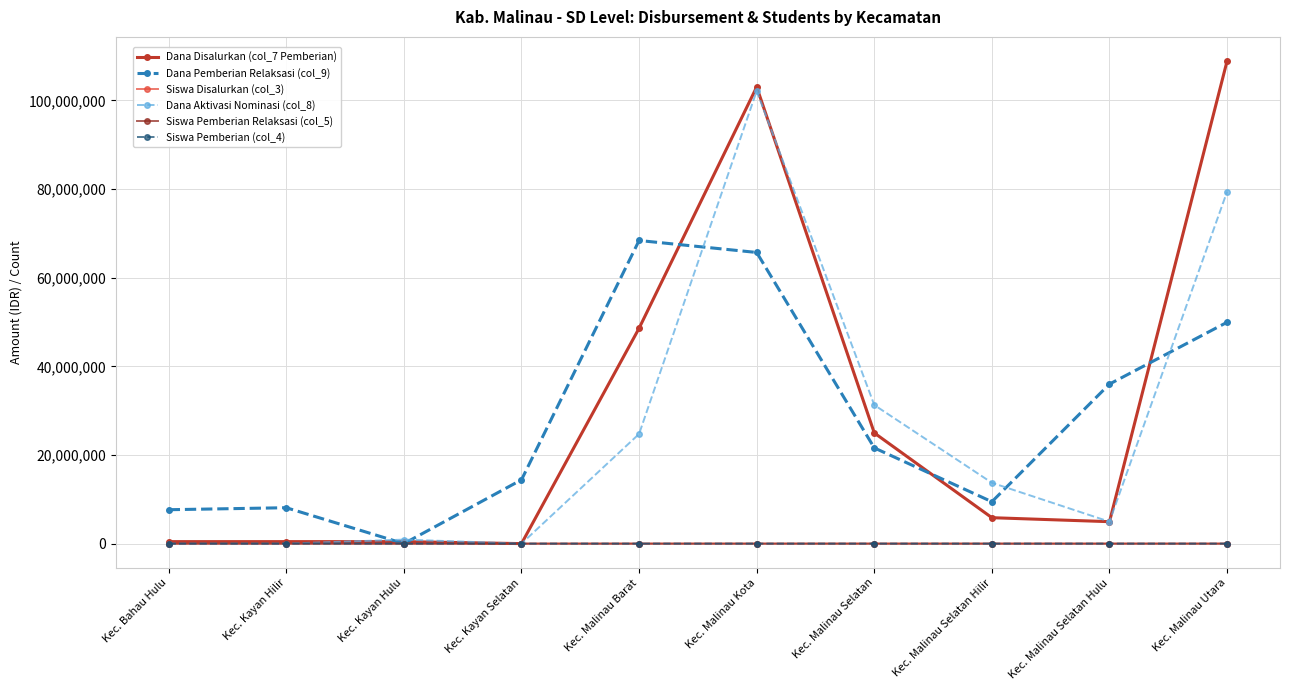

What is the label of the 7th point from the right?

Kec. Kayan Selatan